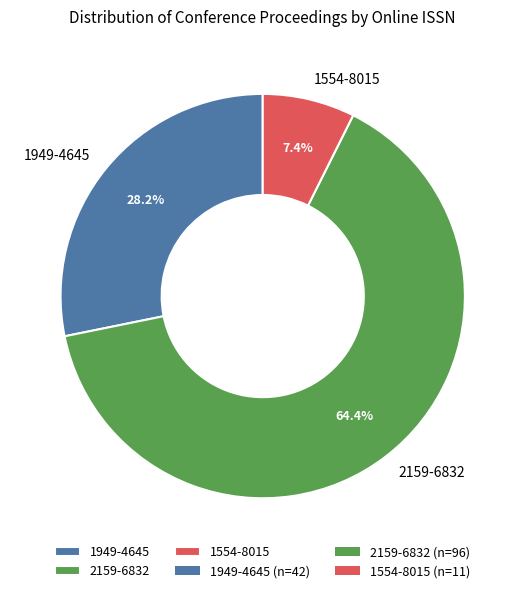

The 2159-6832 slice represents 64% of the pie. True or false?

True